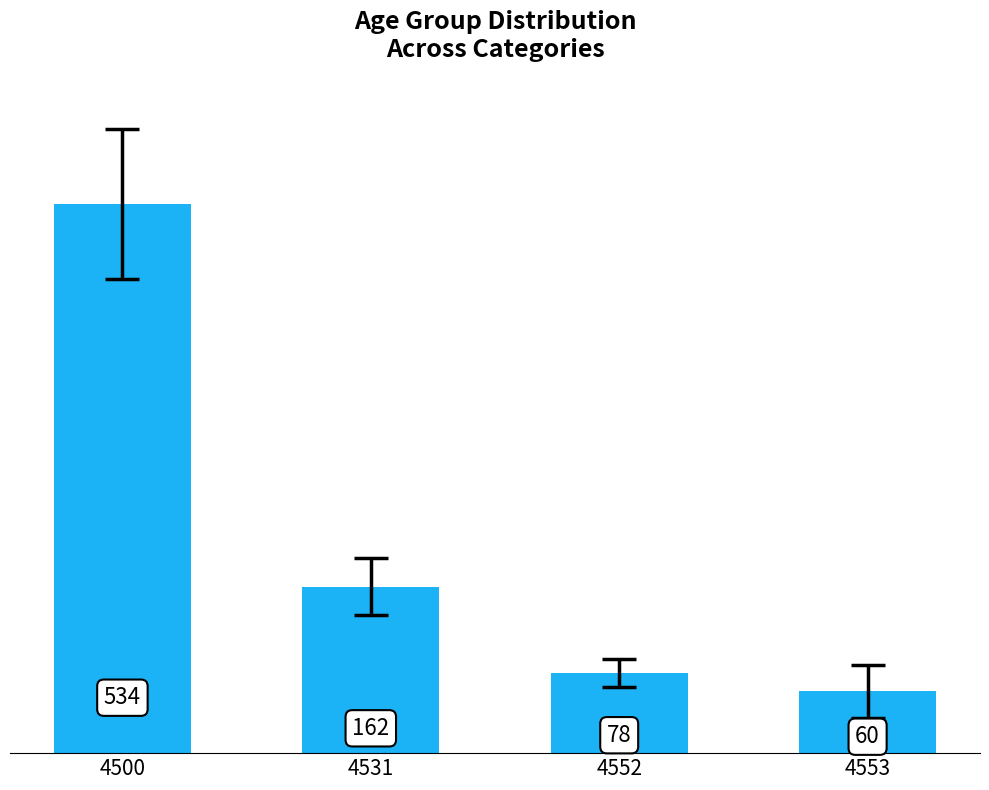

List the labels in order of value, largest first.

4500, 4531, 4552, 4553